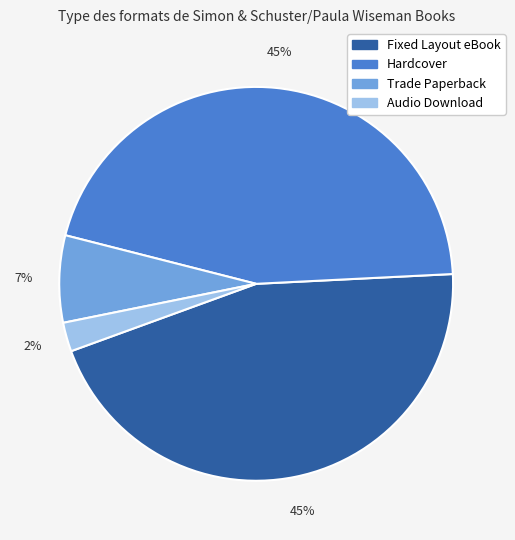

What is the smallest slice in the pie chart?

Audio Download